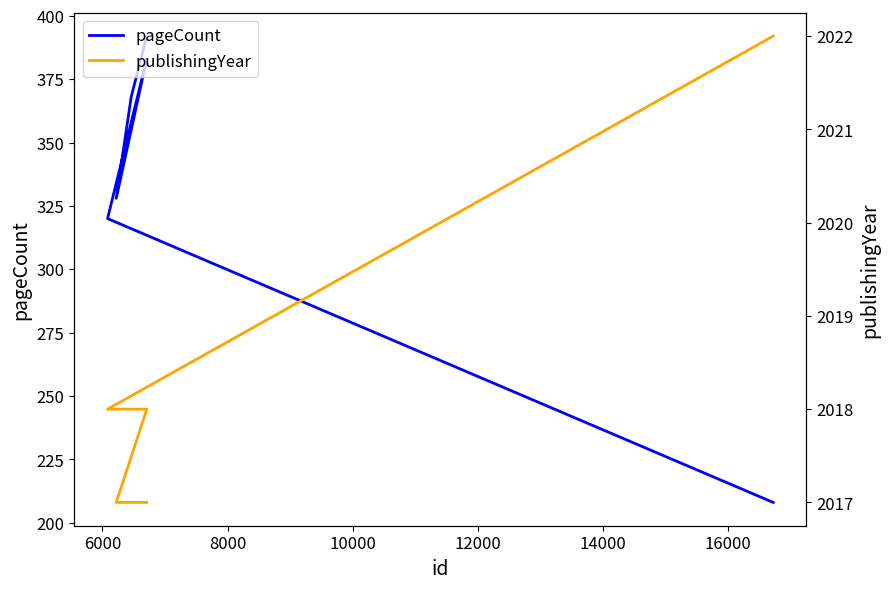

True or false: publishingYear and pageCount intersect in this chart.

False